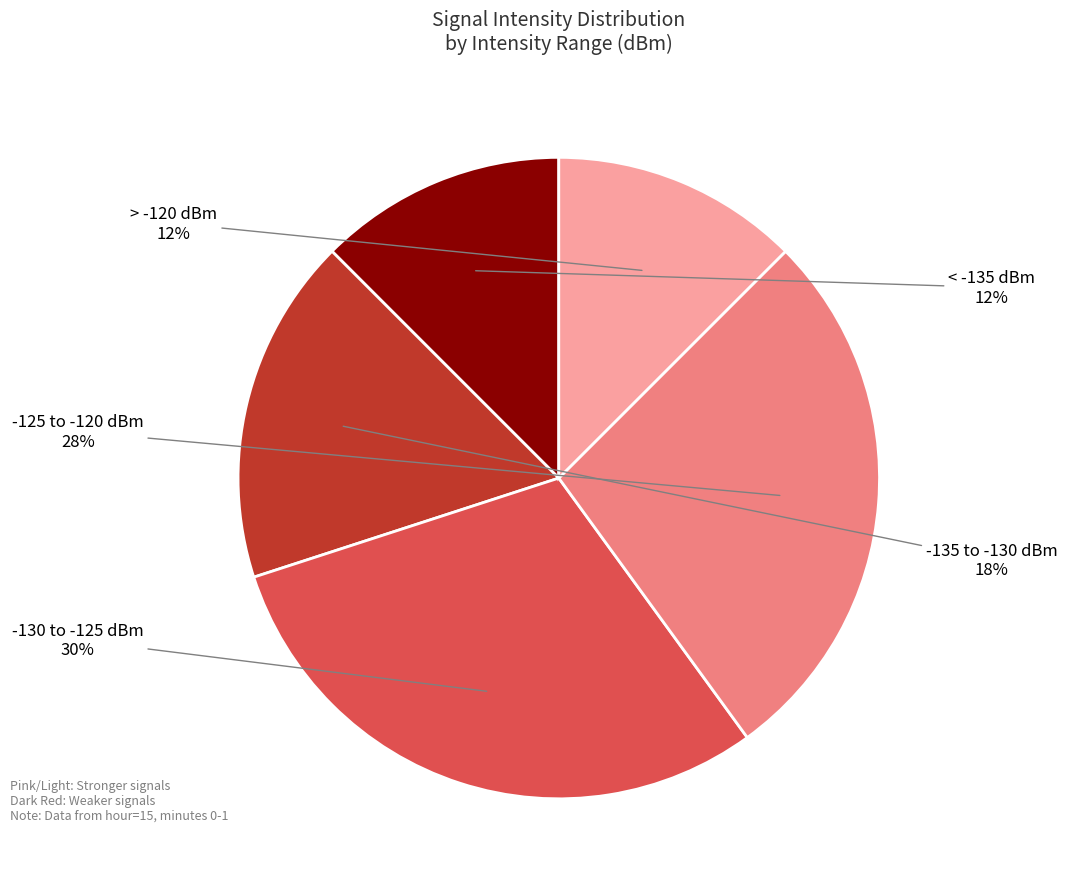

Between -125 to -120 dBm and > -120 dBm, which is larger?

-125 to -120 dBm